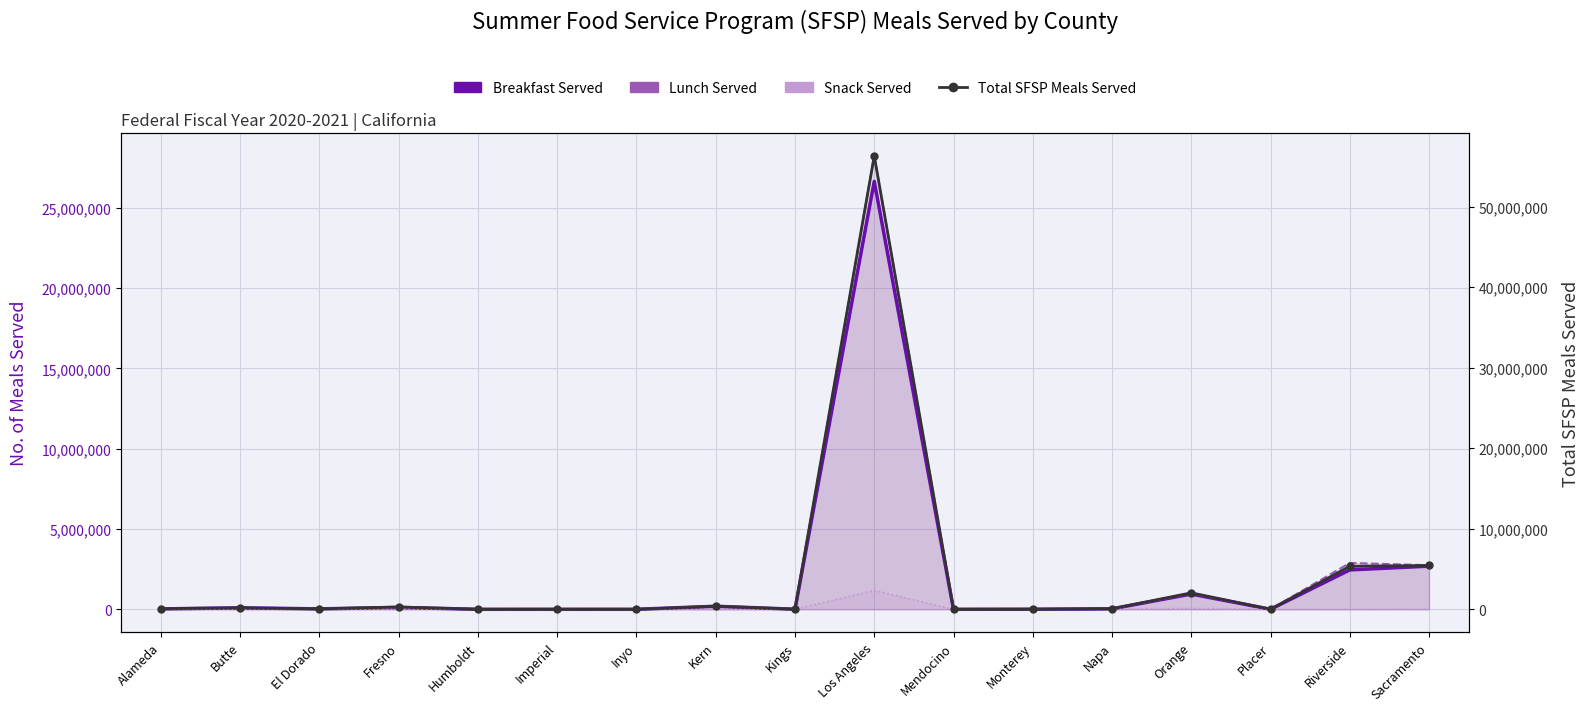

What is the label of the 3rd point from the right?

Placer